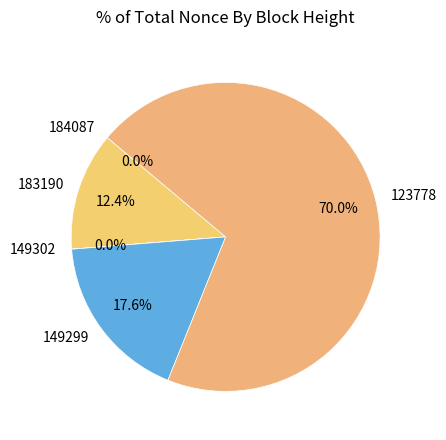

What is the majority slice?

123778